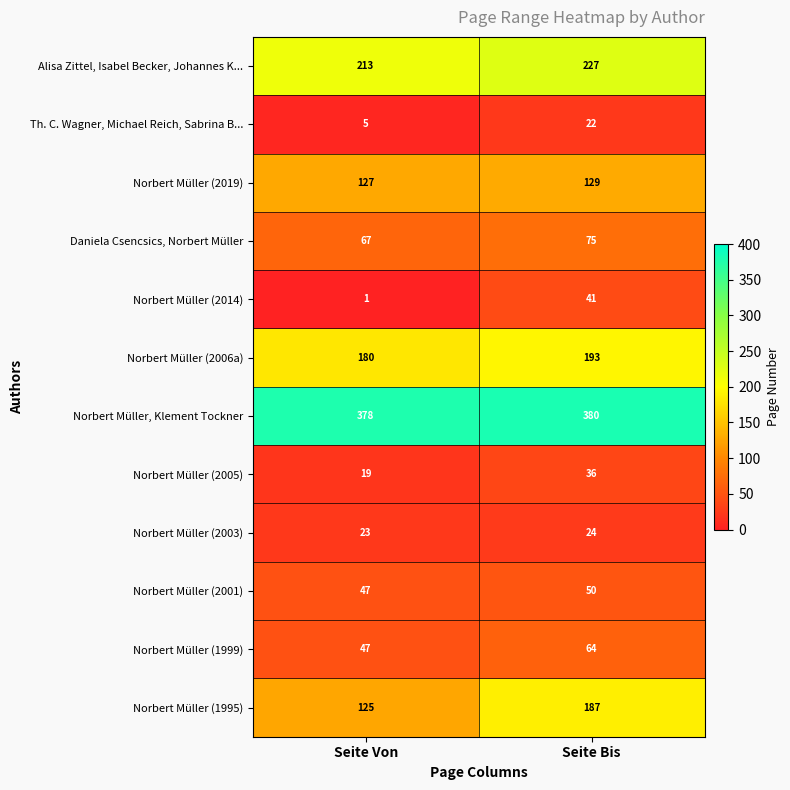

Reading left to right, list all the values displayed in this chart.

Alisa Zittel, Isabel Becker, Johannes K...: 213	227
Th. C. Wagner, Michael Reich, Sabrina B...: 5	22
Norbert Müller (2019): 127	129
Daniela Csencsics, Norbert Müller: 67	75
Norbert Müller (2014): 1	41
Norbert Müller (2006a): 180	193
Norbert Müller, Klement Tockner: 378	380
Norbert Müller (2005): 19	36
Norbert Müller (2003): 23	24
Norbert Müller (2001): 47	50
Norbert Müller (1999): 47	64
Norbert Müller (1995): 125	187